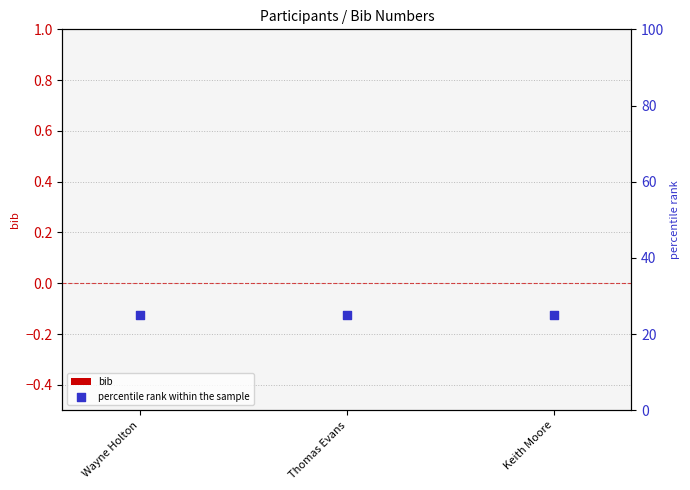

Which series contains the lowest Y value?

bib